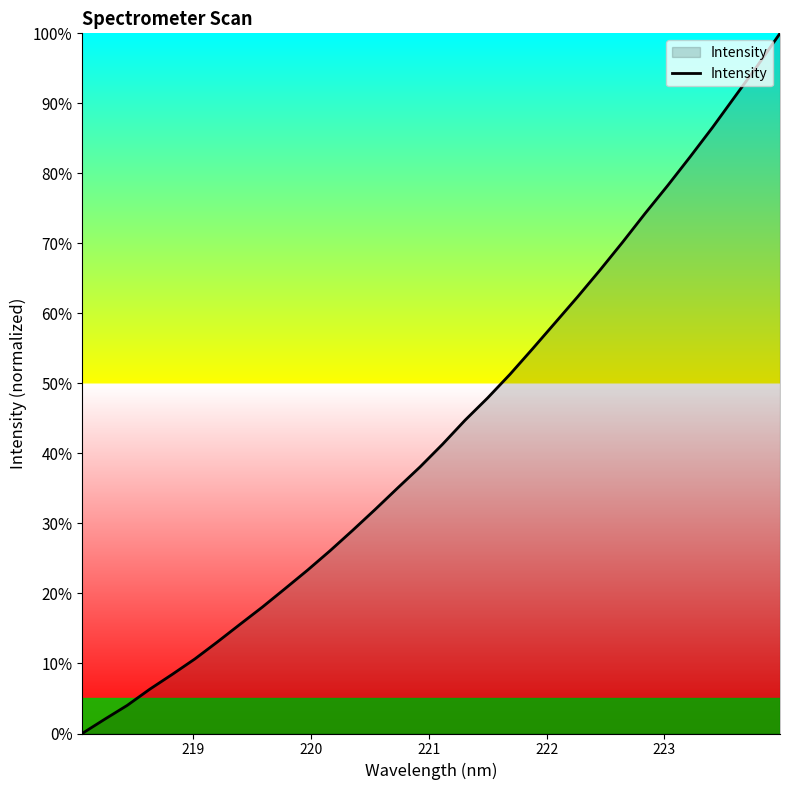

How many values are below 41?

16